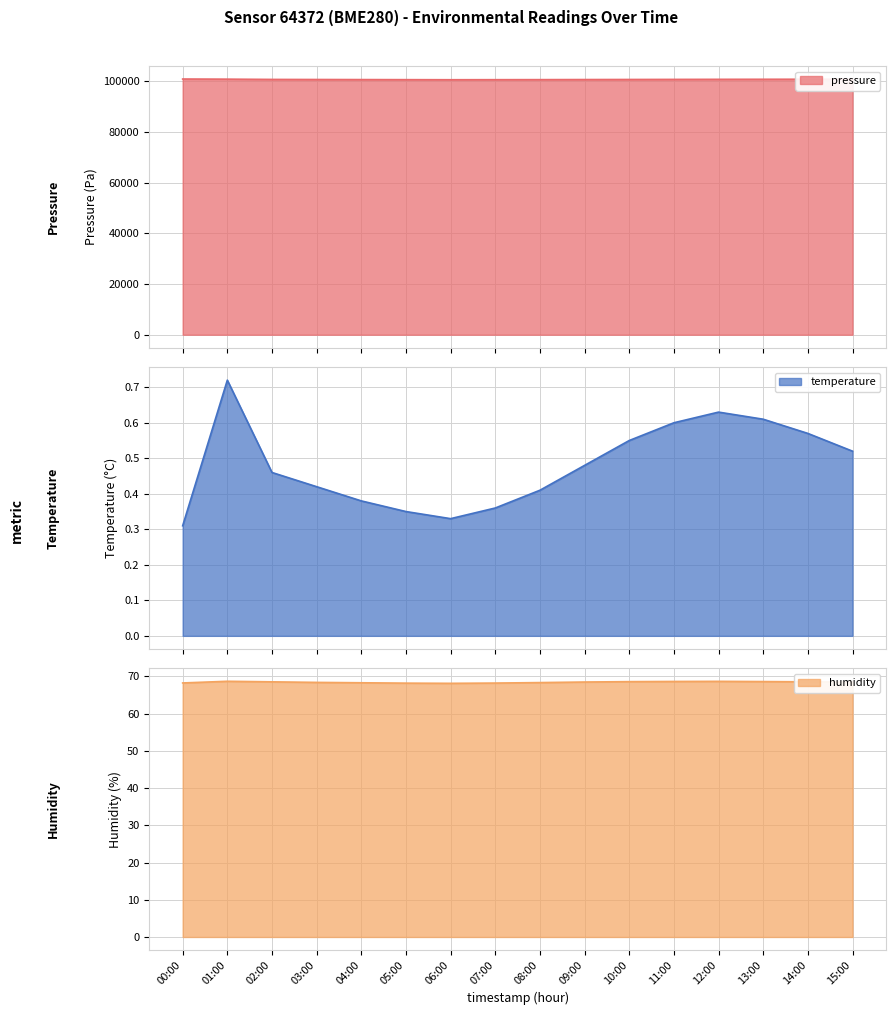

How many values in the pressure series exceed 100811?

8